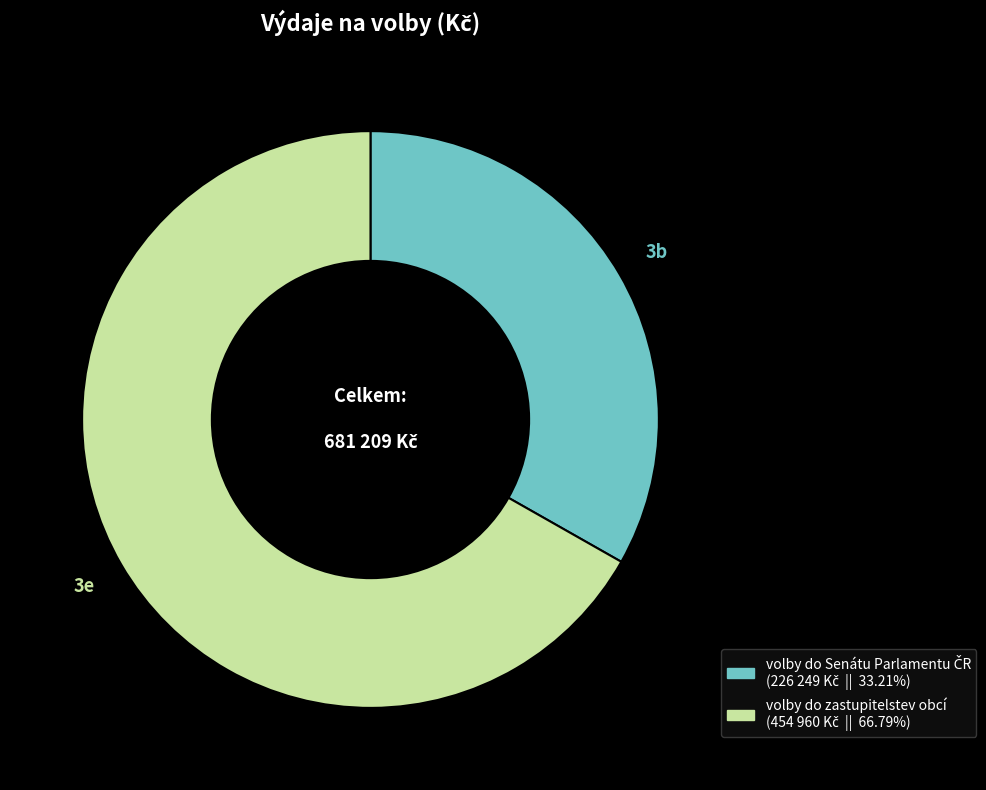

Is there a majority slice in this chart?

Yes